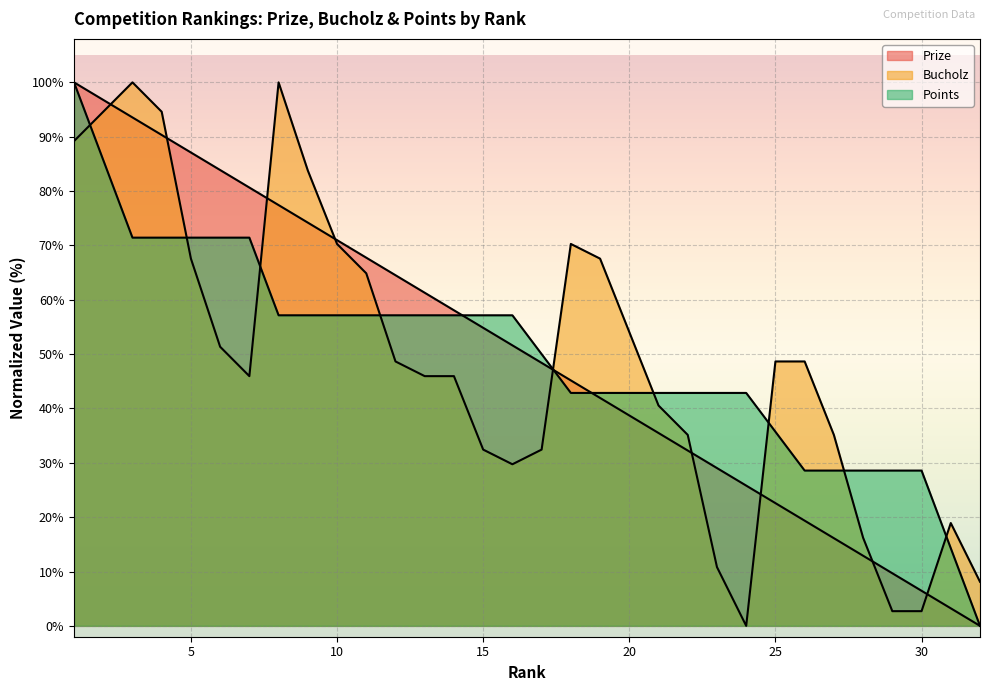

How many values in the Bucholz series exceed 48?

16